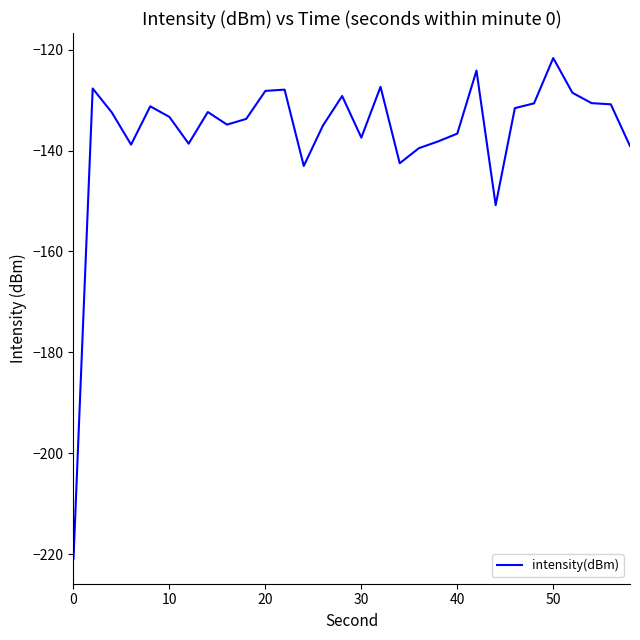

What is the greatest value displayed?

-121.7